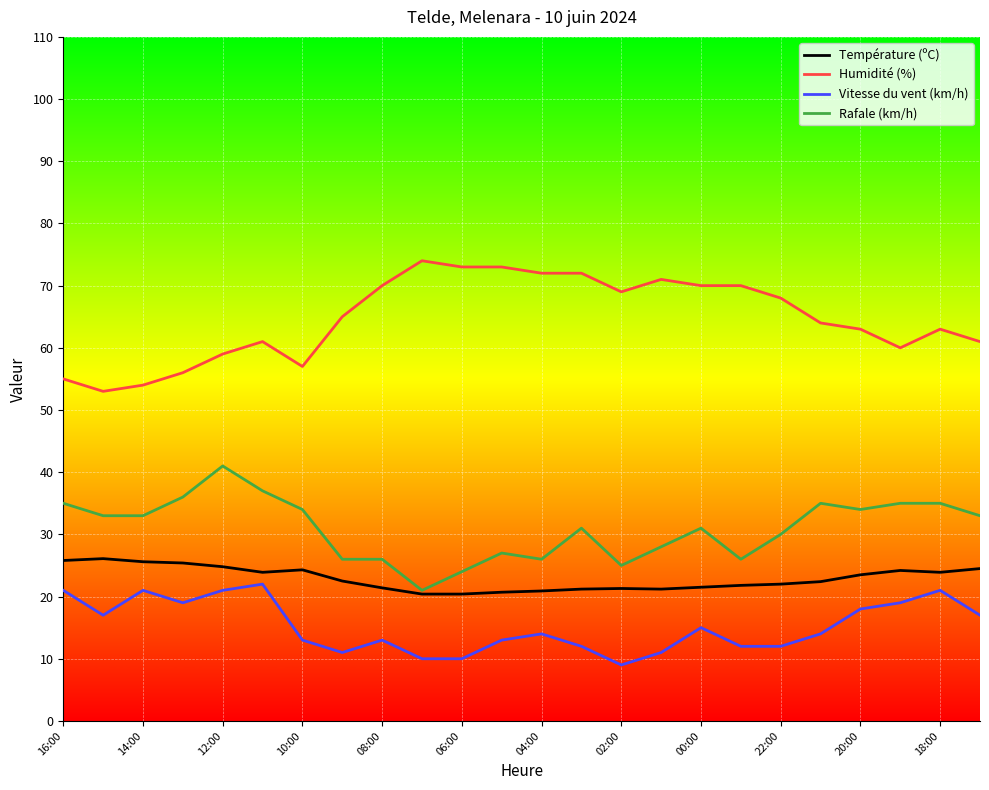

Rank the series by their average value, from highest to lowest.

Humidité (%), Rafale (km/h), Température (ºC), Vitesse du vent (km/h)